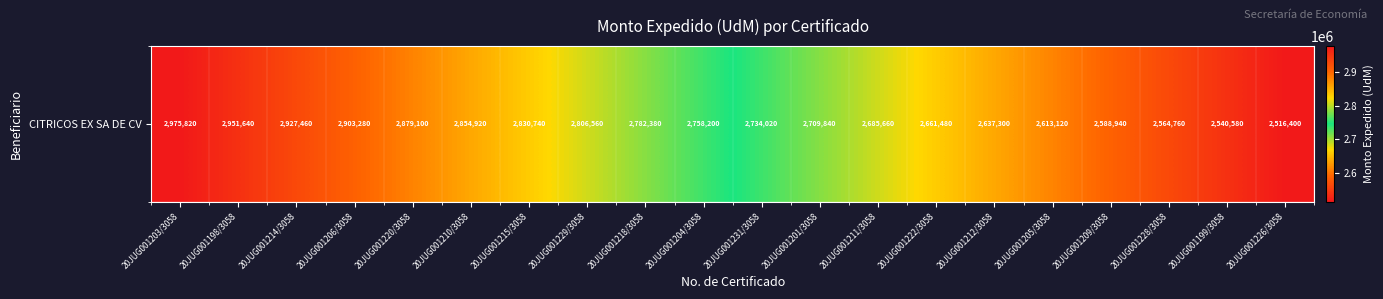

How many data points are less than 2758200?

10